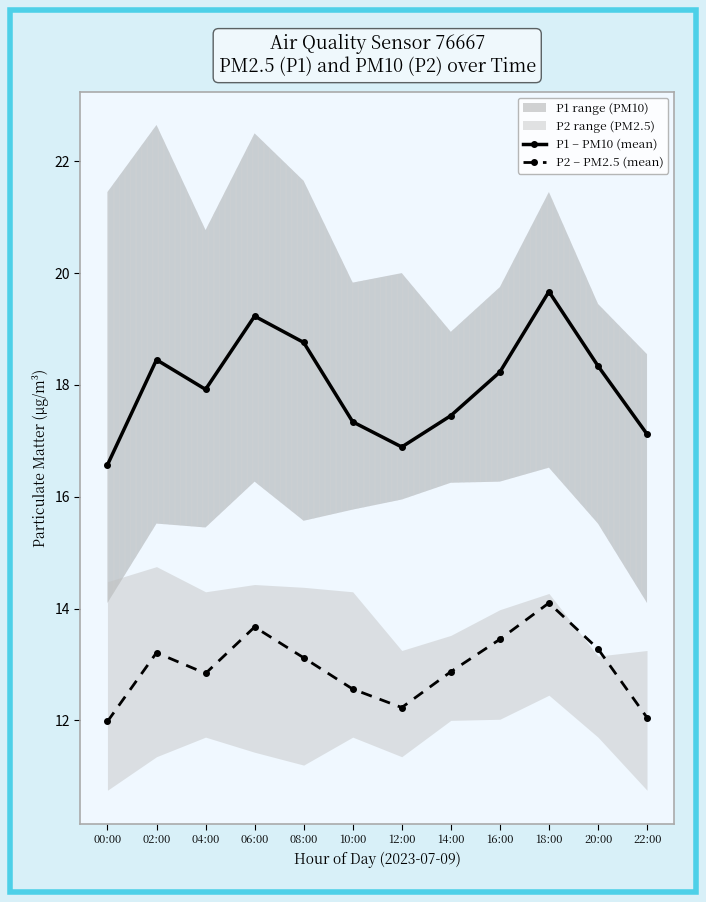

Is this an area chart (filled region under the line)?

No